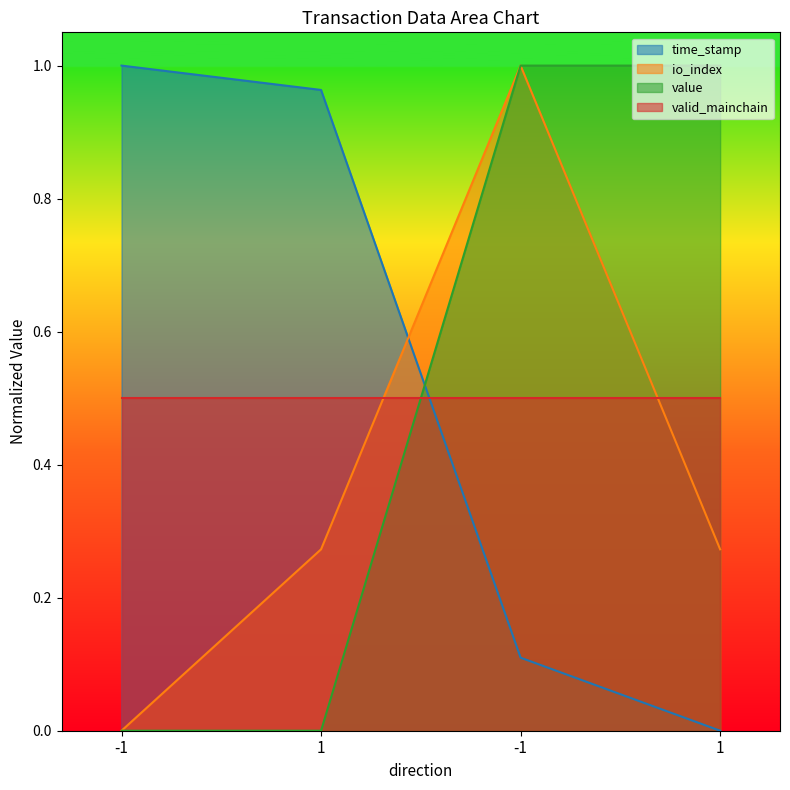

Is the value of value at 1 greater than the value of time_stamp at 1?

No